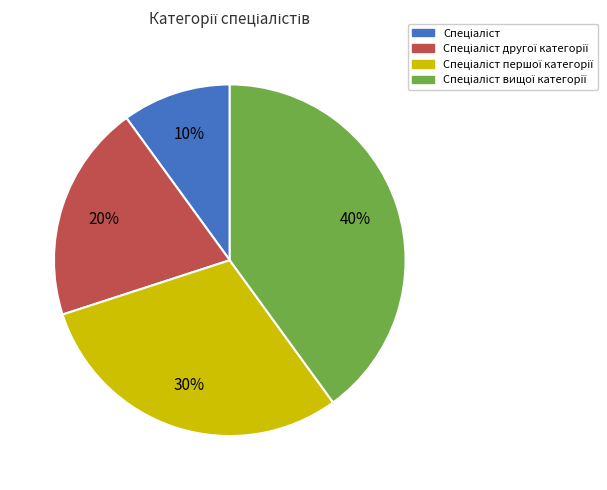

To the nearest percent, what is the average slice percentage?

25%